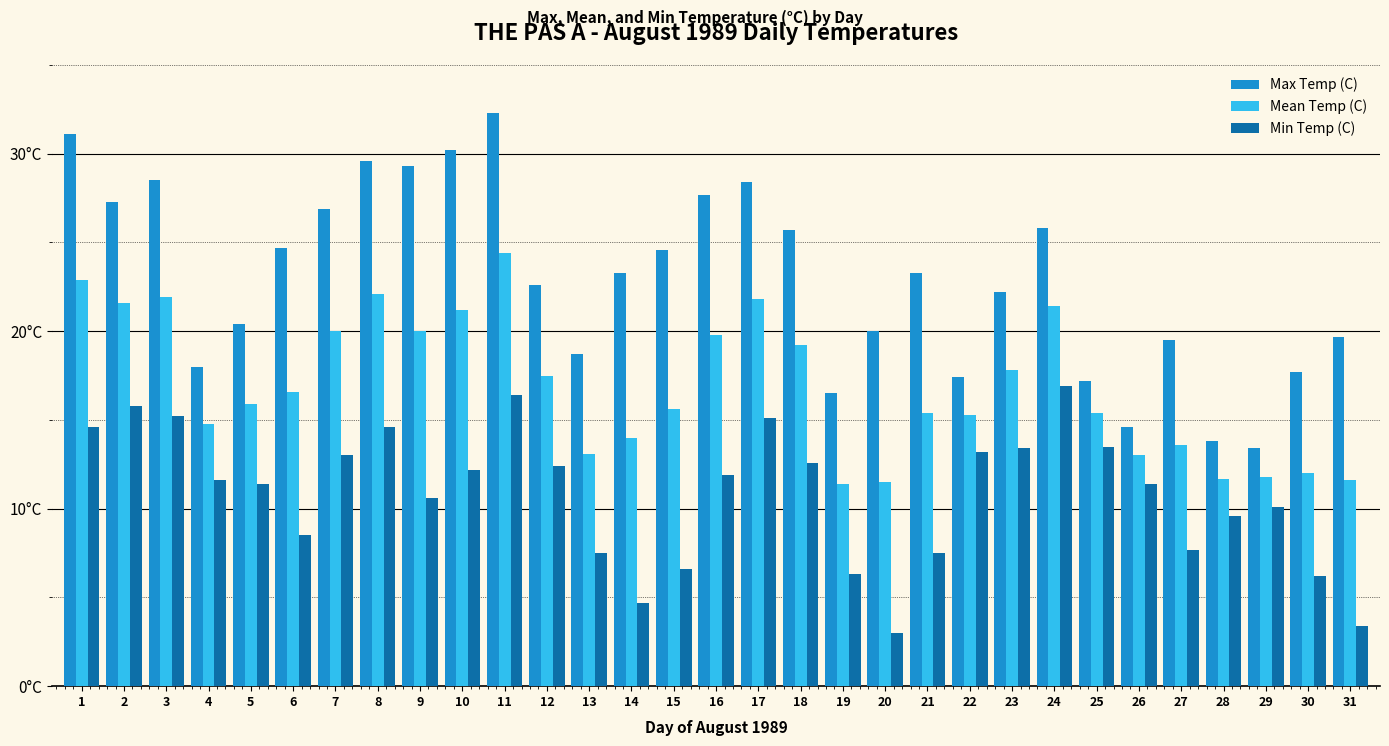

Reading right to left, transcribe all the data shown in this chart.

Max Temp (C): 19.7	17.7	13.4	13.8	19.5	14.6	17.2	25.8	22.2	17.4	23.3	20.0	16.5	25.7	28.4	27.7	24.6	23.3	18.7	22.6	32.3	30.2	29.3	29.6	26.9	24.7	20.4	18.0	28.5	27.3	31.1
Mean Temp (C): 11.6	12.0	11.8	11.7	13.6	13.0	15.4	21.4	17.8	15.3	15.4	11.5	11.4	19.2	21.8	19.8	15.6	14.0	13.1	17.5	24.4	21.2	20.0	22.1	20.0	16.6	15.9	14.8	21.9	21.6	22.9
Min Temp (C): 3.4	6.2	10.1	9.6	7.7	11.4	13.5	16.9	13.4	13.2	7.5	3.0	6.3	12.6	15.1	11.9	6.6	4.7	7.5	12.4	16.4	12.2	10.6	14.6	13.0	8.5	11.4	11.6	15.2	15.8	14.6